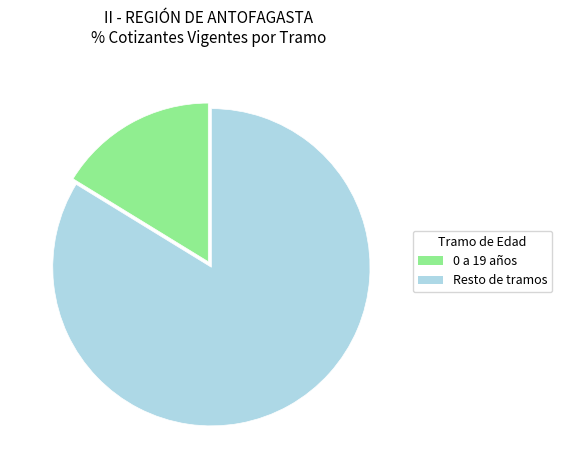

Is the sum of 0 a 19 años and Resto de tramos greater than half?

Yes